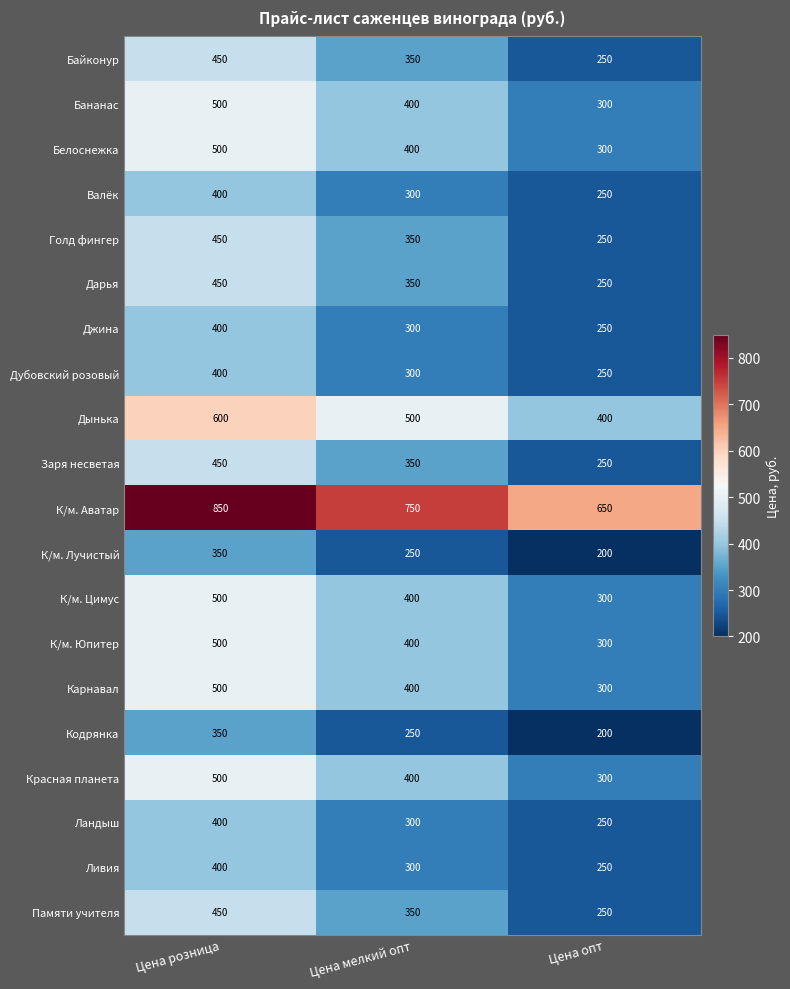

Count the К/м. Цимус values in the range 300 to 500.

3